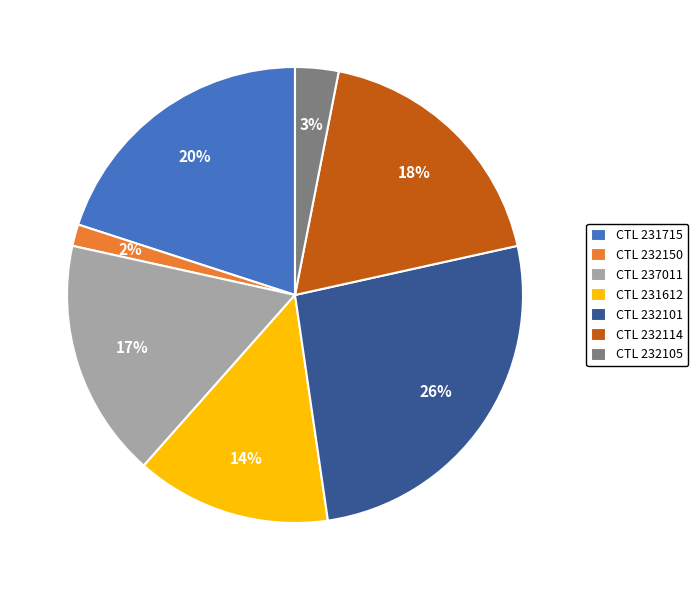

Does any single category account for the majority?

No